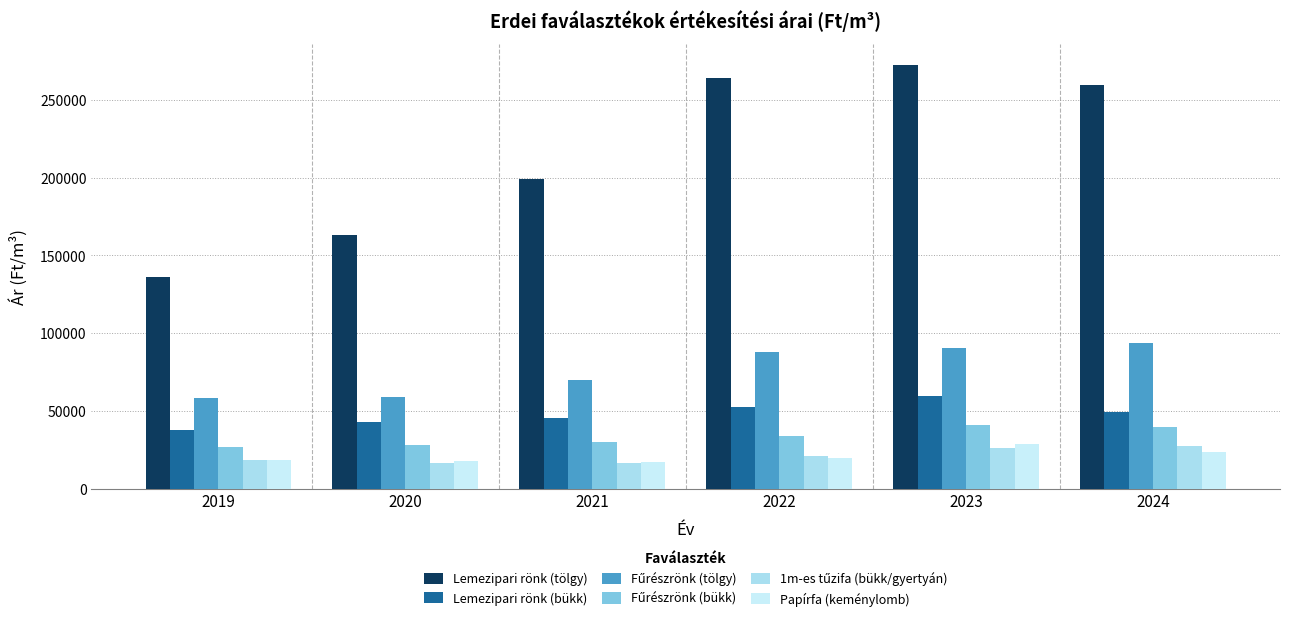

Reading left to right, what are all the values shown in this chart?

Lemezipari rönk (tölgy): 136196.9	163288.0	199262.4	264331.9	272551.1	259859.6
Lemezipari rönk (bükk): 37433.9	42567.7	45302.6	52303.2	59795.4	49525.8
Fűrészrönk (tölgy): 58294.8	59031.9	69729.2	87837.1	90436.4	93582.2
Fűrészrönk (bükk): 26916.1	27883.8	29917.2	33516.8	41046.9	39892.2
1m-es tűzifa (bükk/gyertyán): 18163.4	16559.2	16479.1	20711.1	25857.5	27343.8
Papírfa (keménylomb): 18307.0	17908.5	16895.6	19473.4	28875.9	23547.1